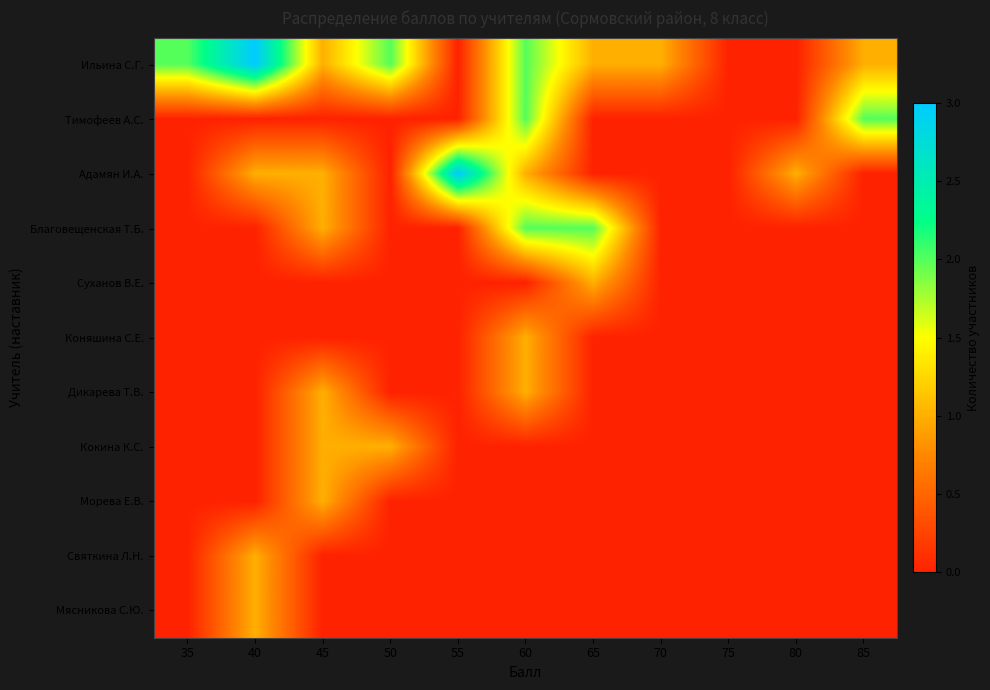

How many series are shown in this chart?

11